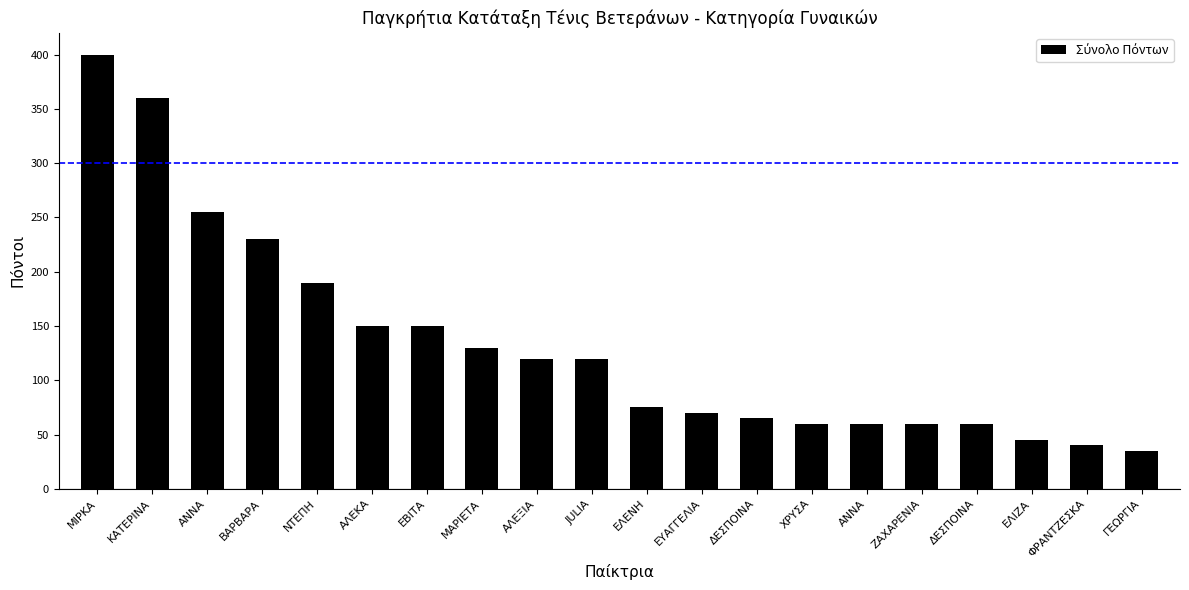

Does the chart contain any negative values?

No